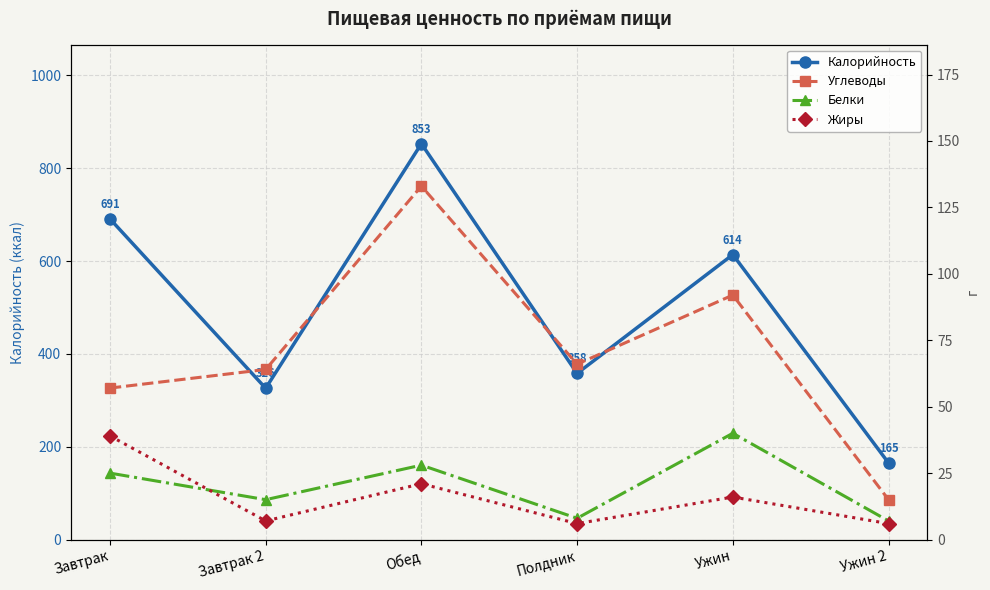

What is the smallest value displayed?

6